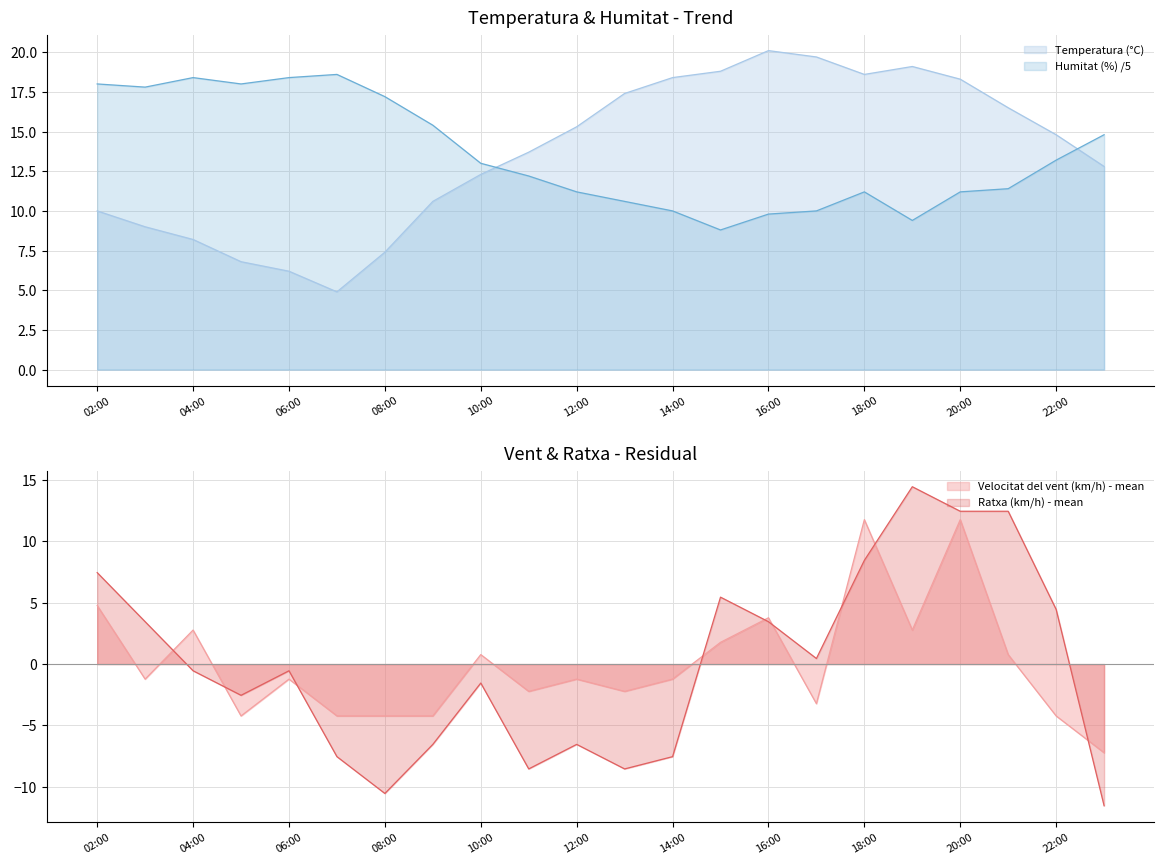

True or false: Temperatura (°C) has more than 2 interior local peaks.

False